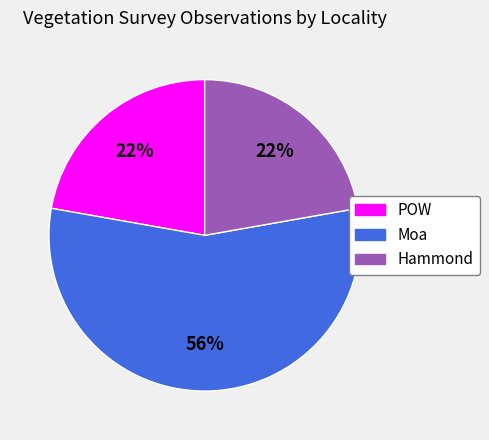

Does any single category account for the majority?

Yes